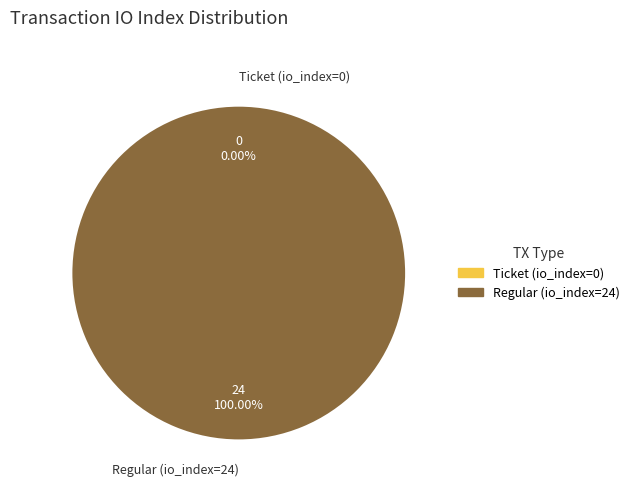

Is there a majority slice in this chart?

Yes